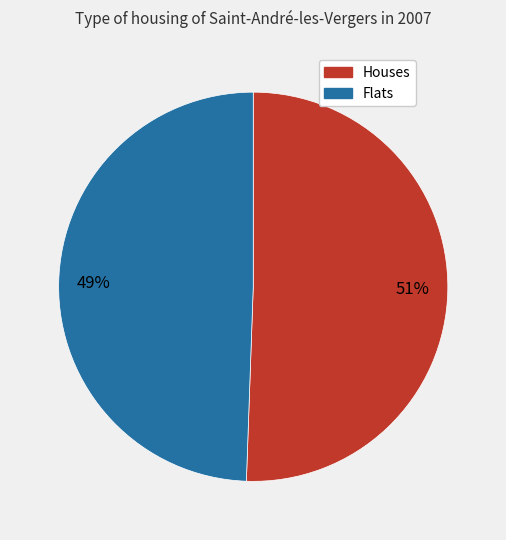

Is there a majority slice in this chart?

Yes